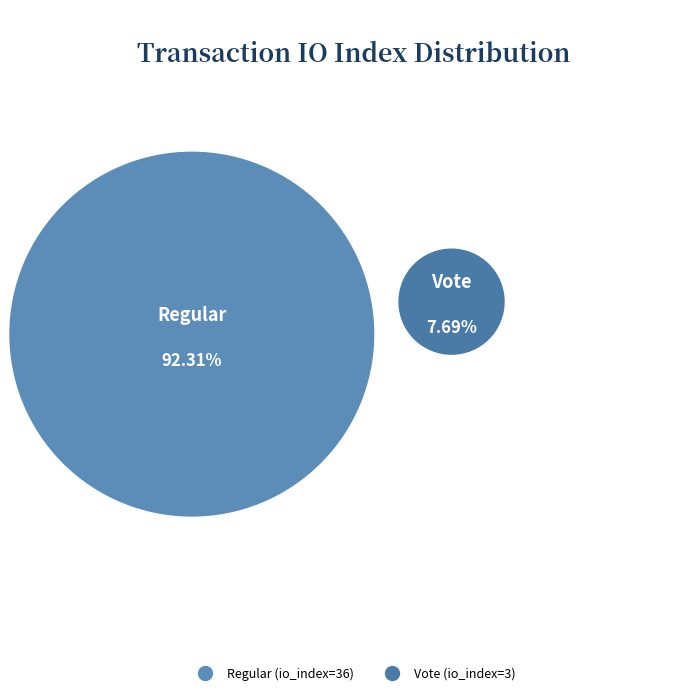

What percentage is the Regular (io_index=36) slice, to the nearest percent?

92%